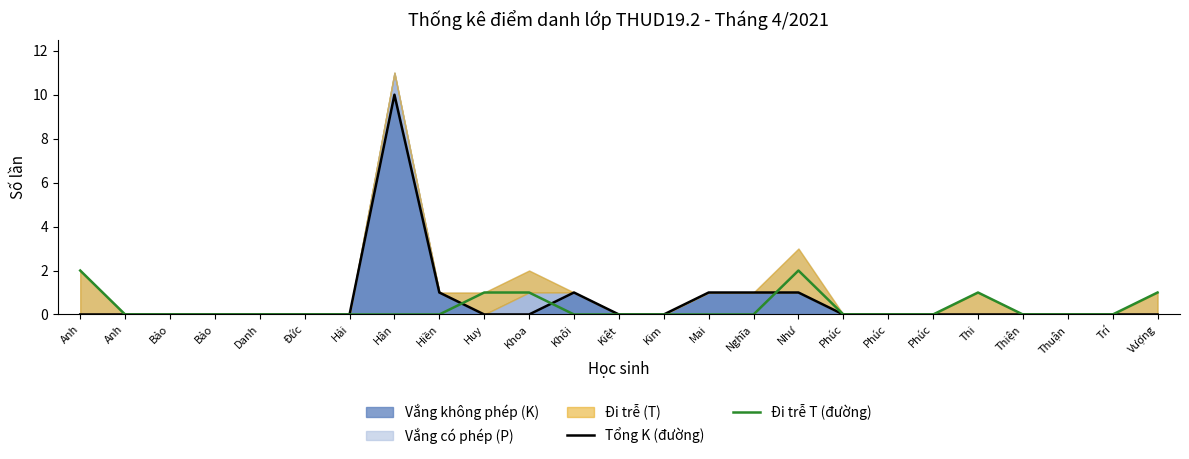

Rank the series by their average value, from lowest to highest.

Đi trễ T (đường), Tổng K (đường)